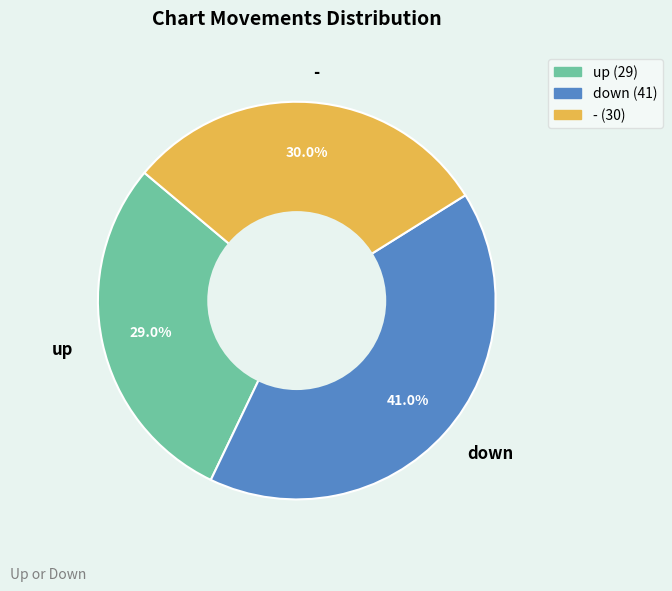

Is there any slice that represents more than half of the pie?

No